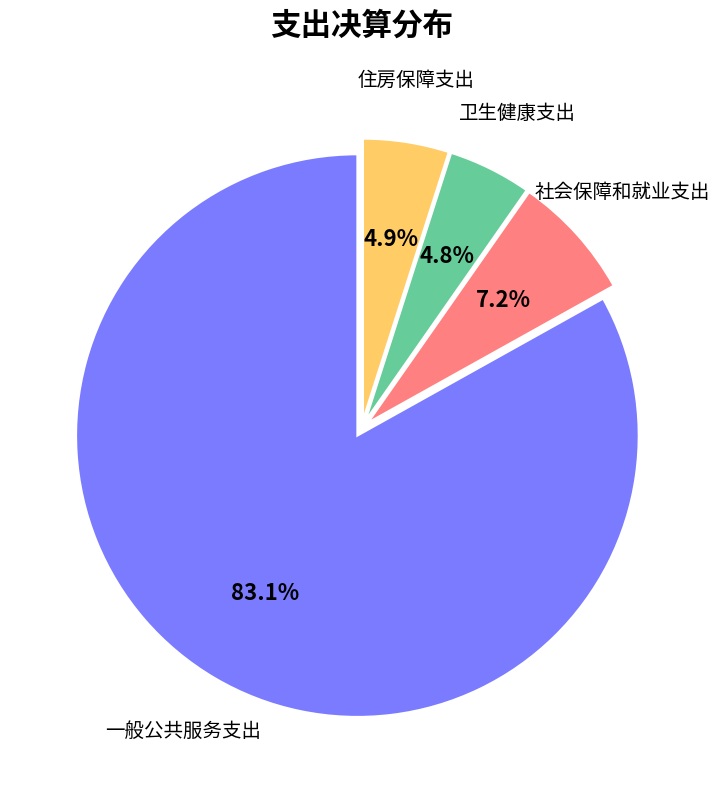

Is there a majority slice in this chart?

Yes